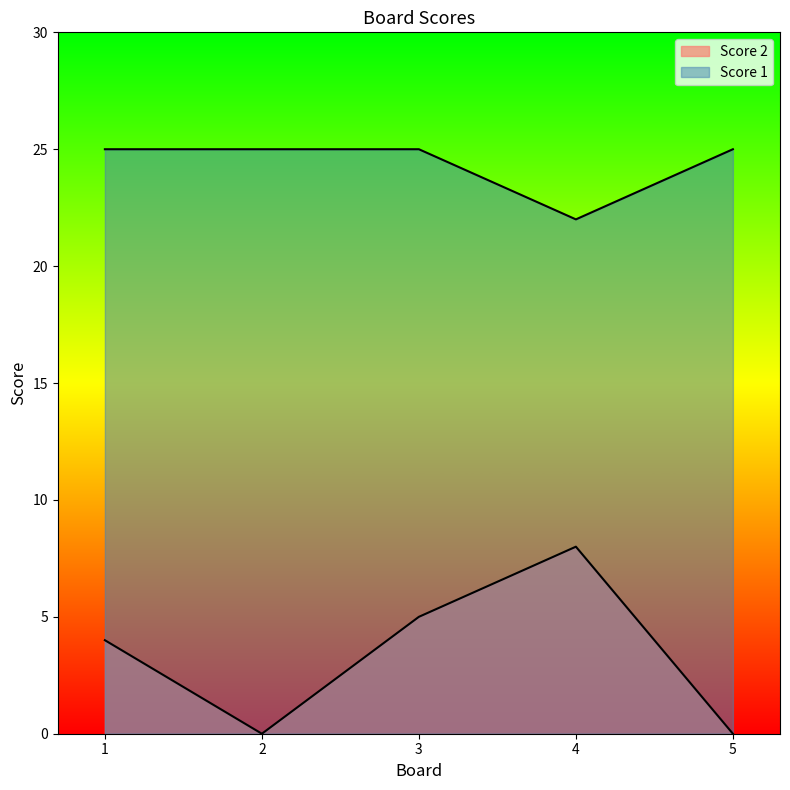

True or false: Score 2 and Score 1 intersect in this chart.

False